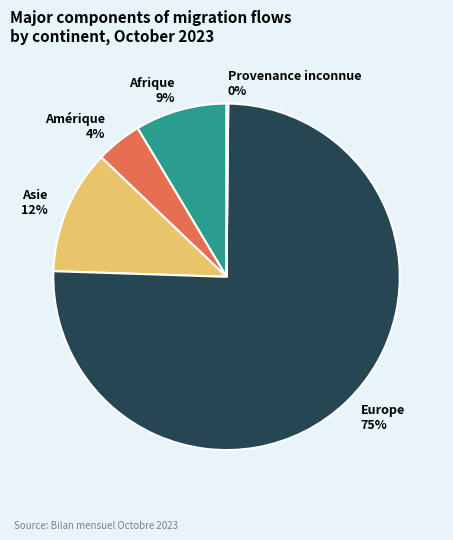

What is the largest slice in the pie chart?

Europe 75%